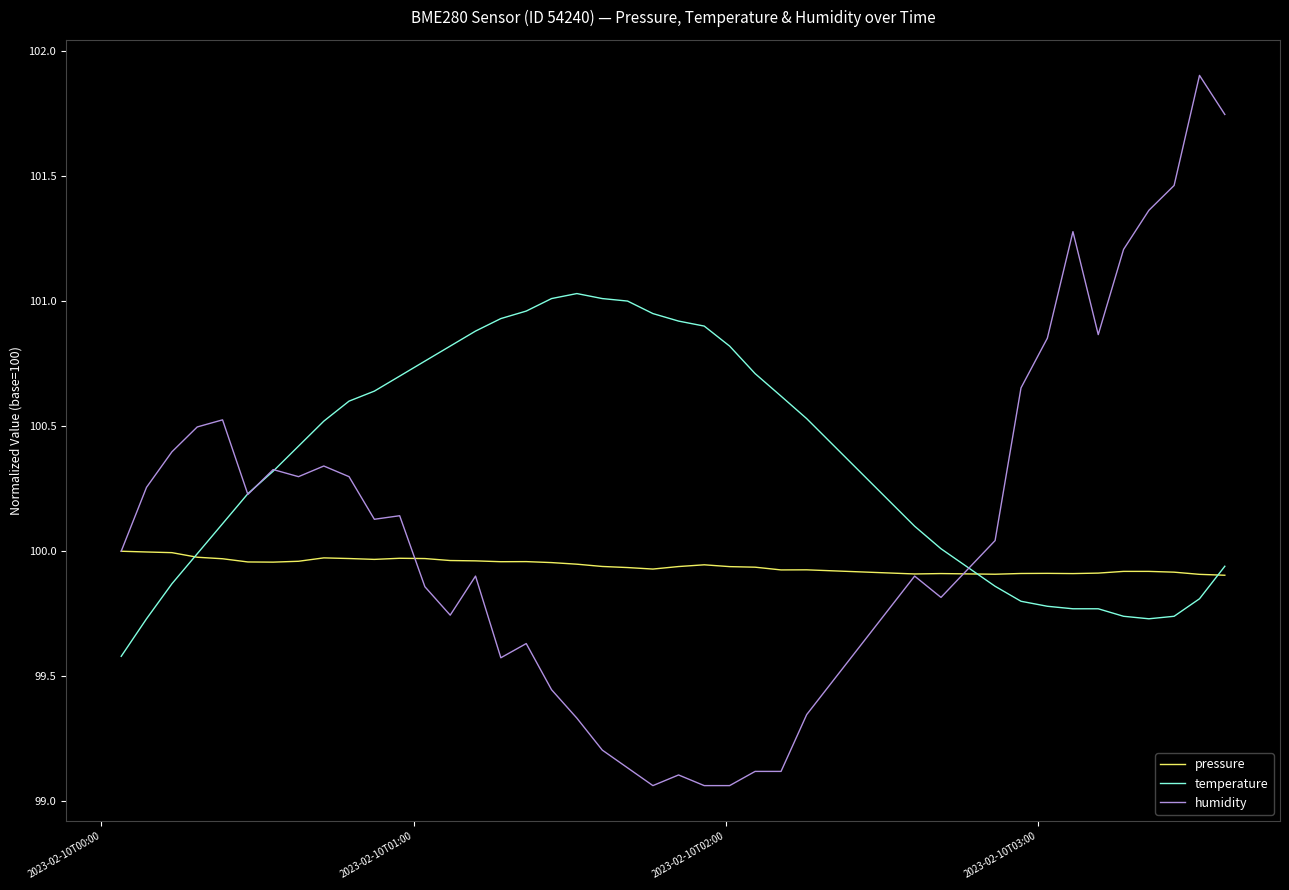

What are all the series names shown in the legend?

pressure, temperature, humidity